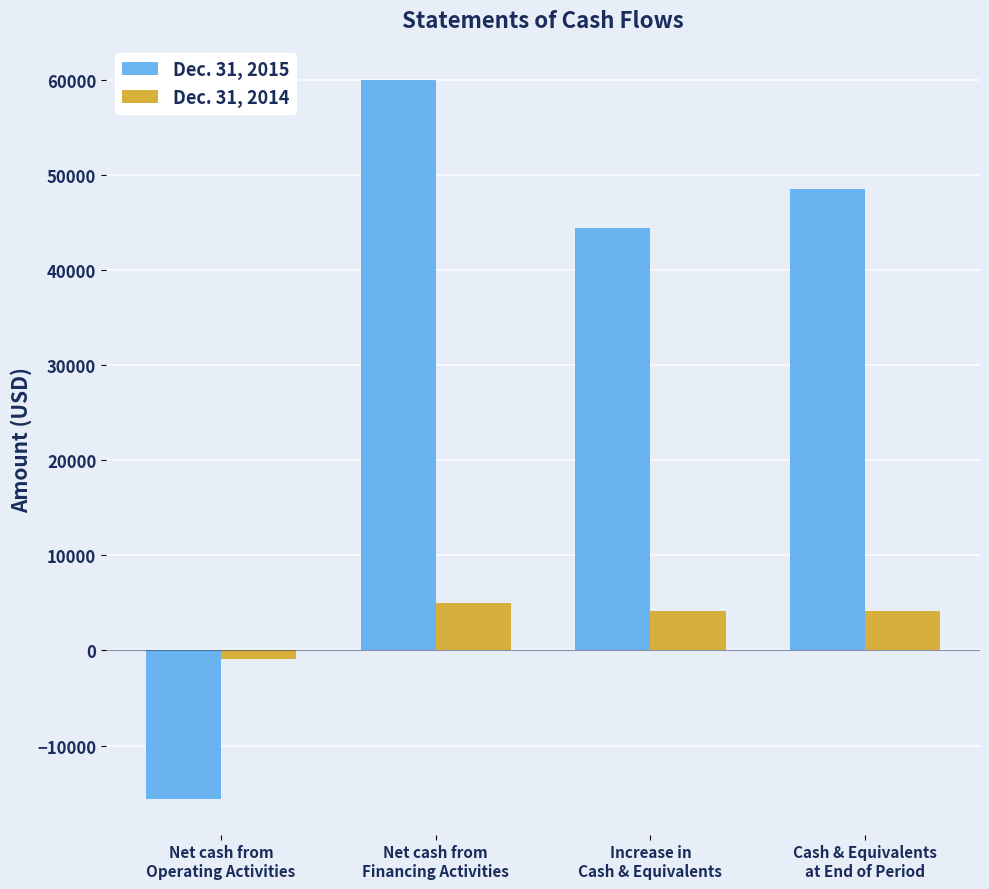

What is the lowest value of the Dec. 31, 2015 series?

-15589